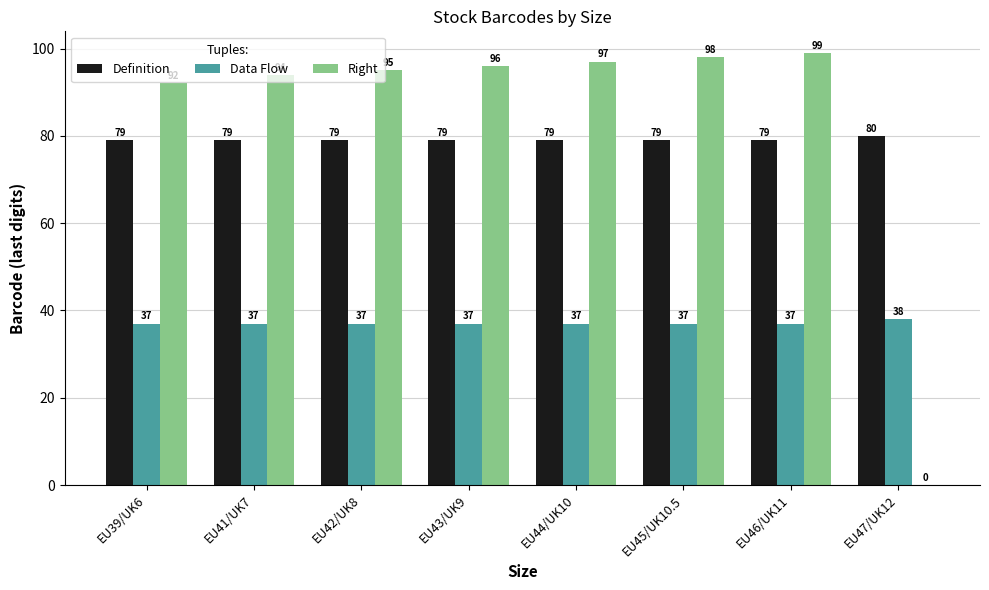

How many data points does each series have?

8